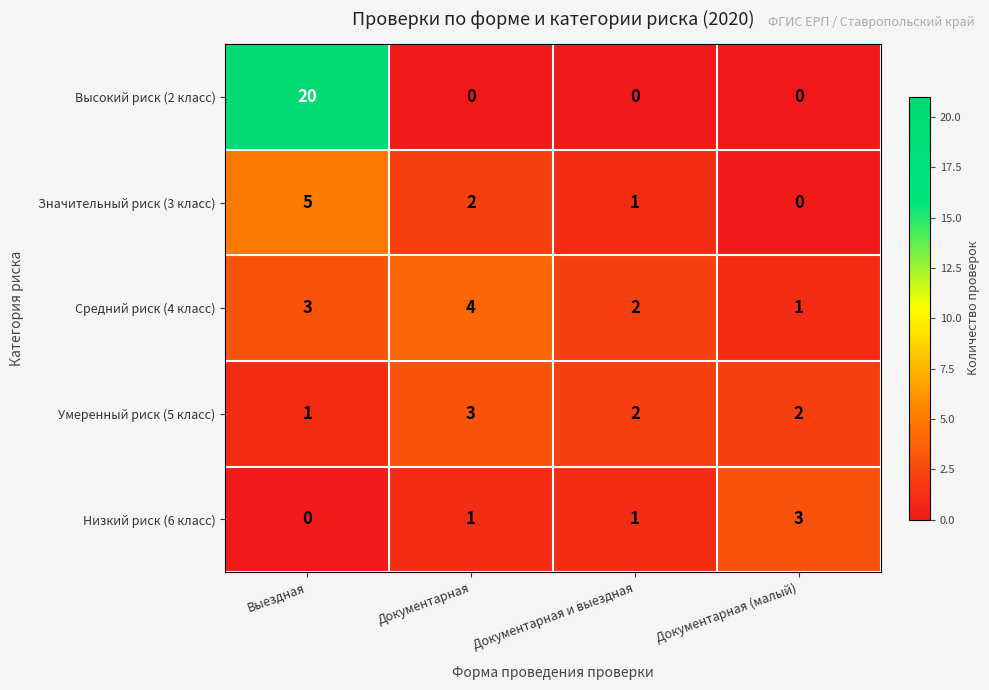

What is the sum of all Низкий риск (6 класс) values?

5